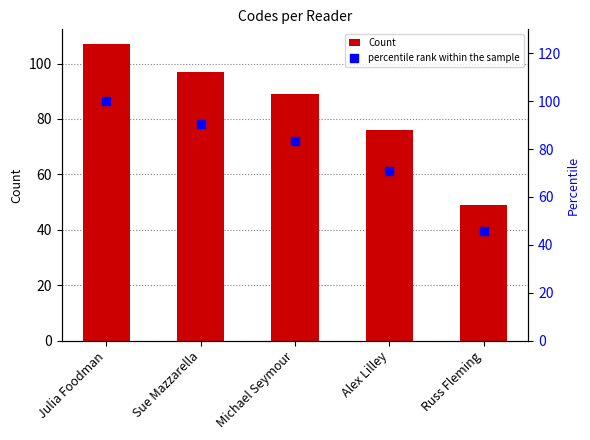

Which series reaches the minimum Y coordinate?

percentile rank within the sample